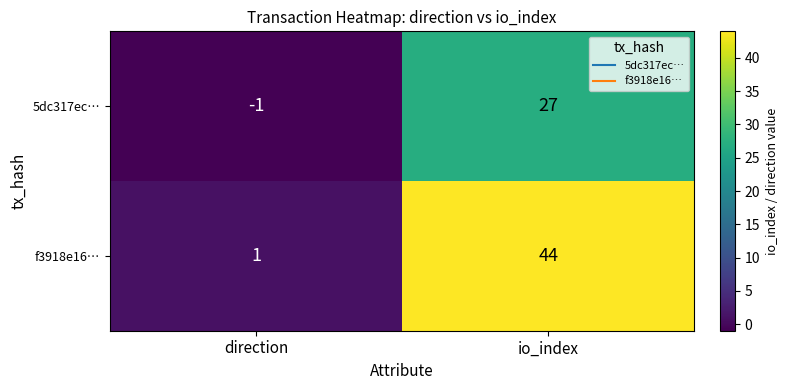

What is the average value of the 5dc317ec… series?

13